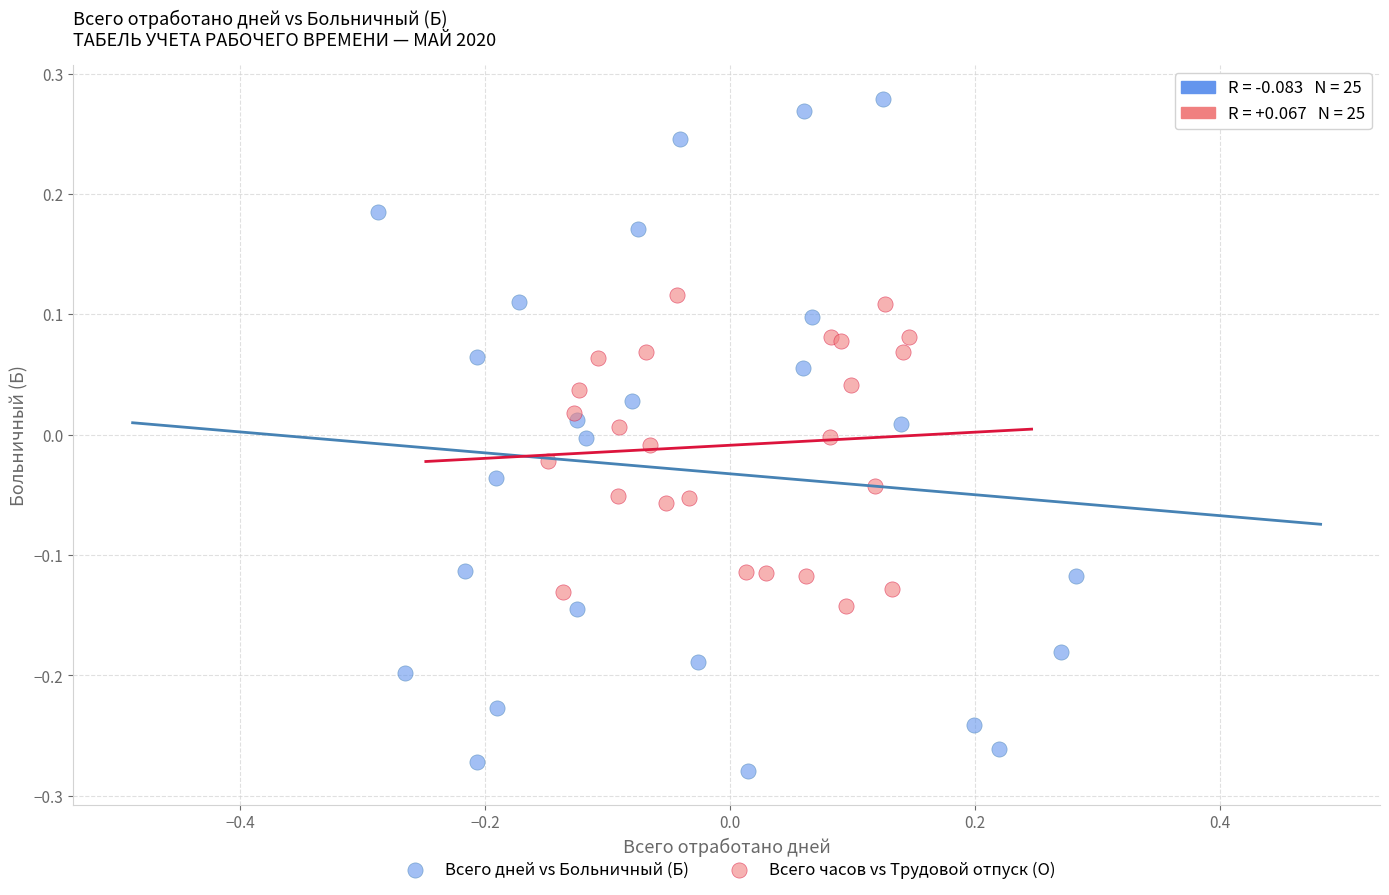

What are all the series names shown in the legend?

Всего дней vs Больничный (Б), Всего часов vs Трудовой отпуск (О)